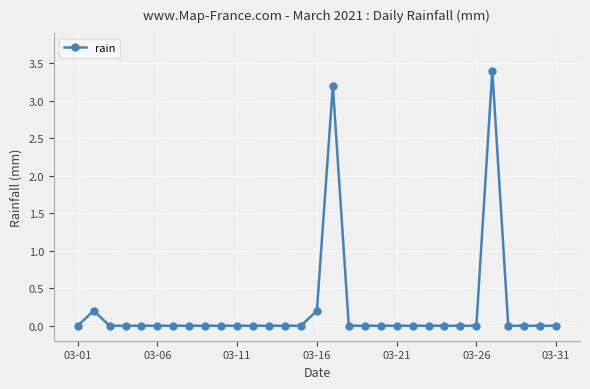

What is the sum of all values?

7.0